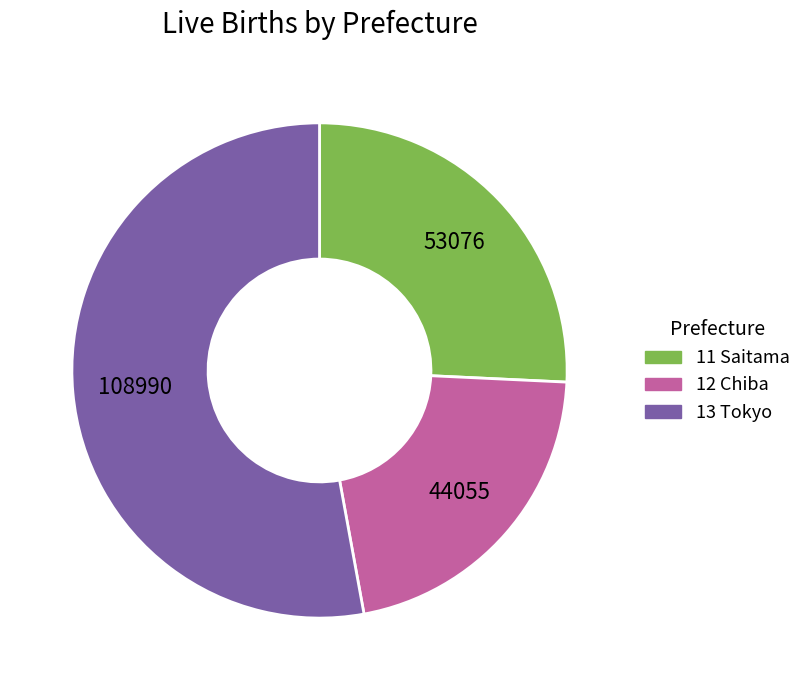

Does any single category account for the majority?

Yes